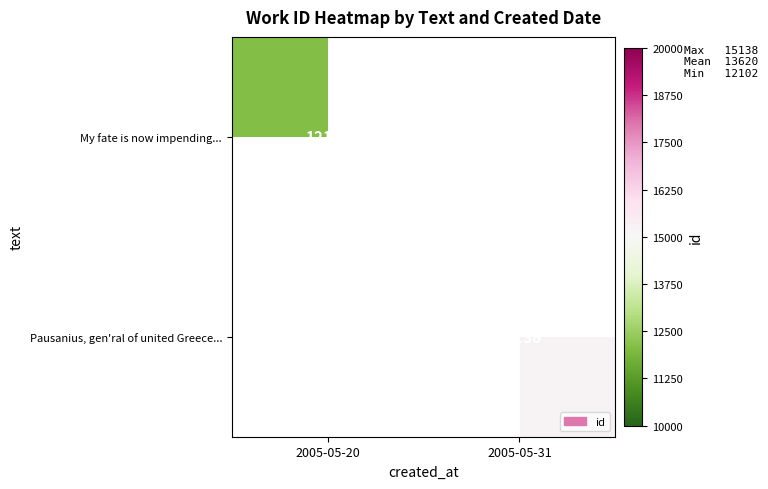

The My fate is now impending... series shows 12102 at 2005-05-20. True or false?

True